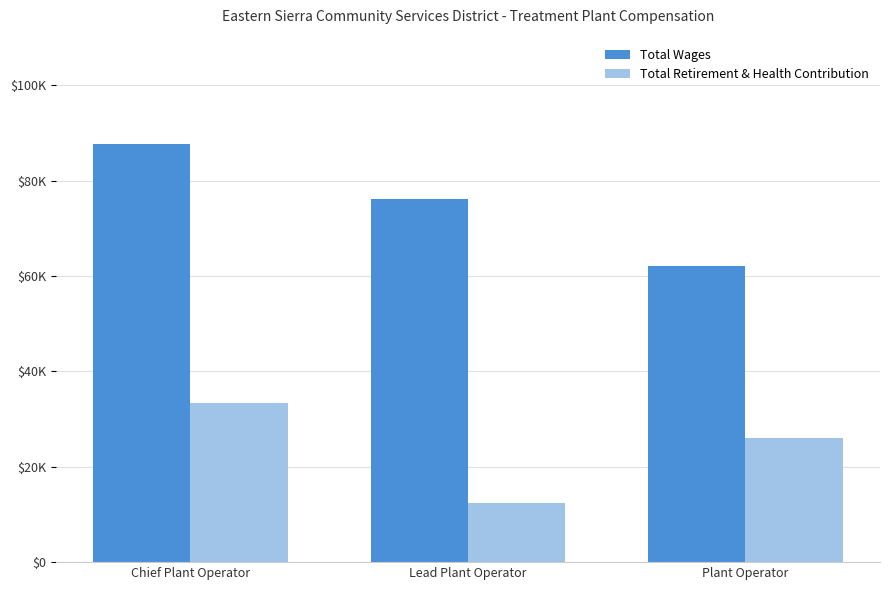

Count the Total Retirement & Health Contribution values in the range 12459 to 33332.

3